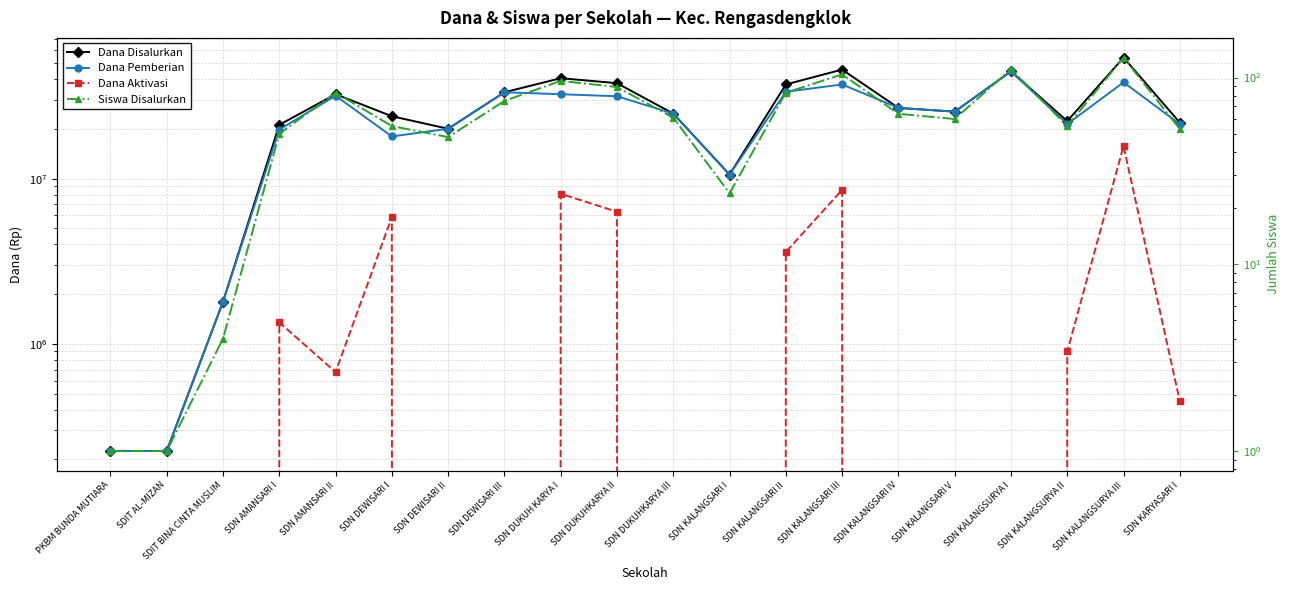

How many lines are shown in the chart?

4